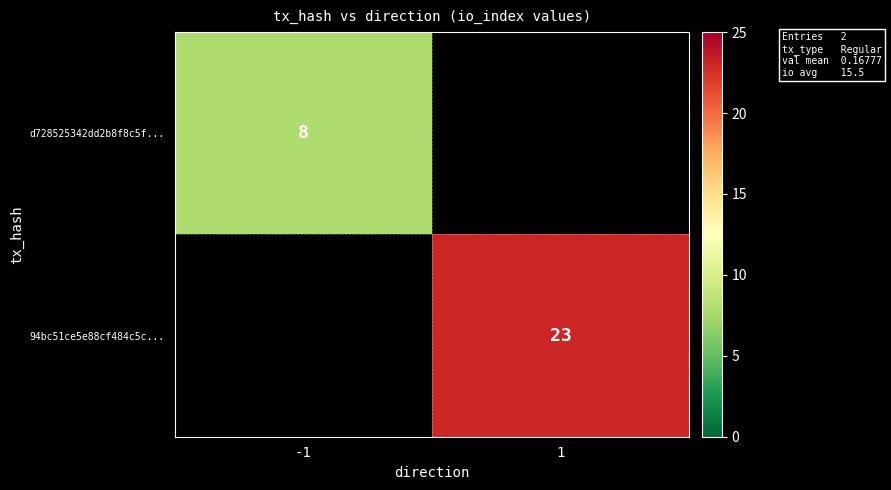

The value of d728525342dd2b8f8c5f... at -1 is 8. True or false?

True